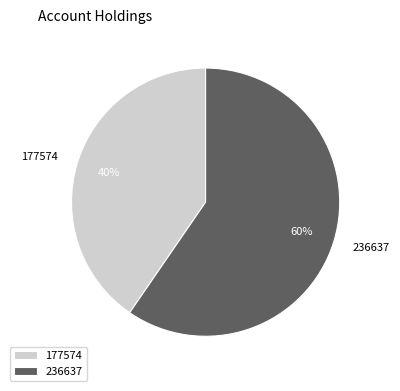

To the nearest percent, what is the average slice percentage?

50%